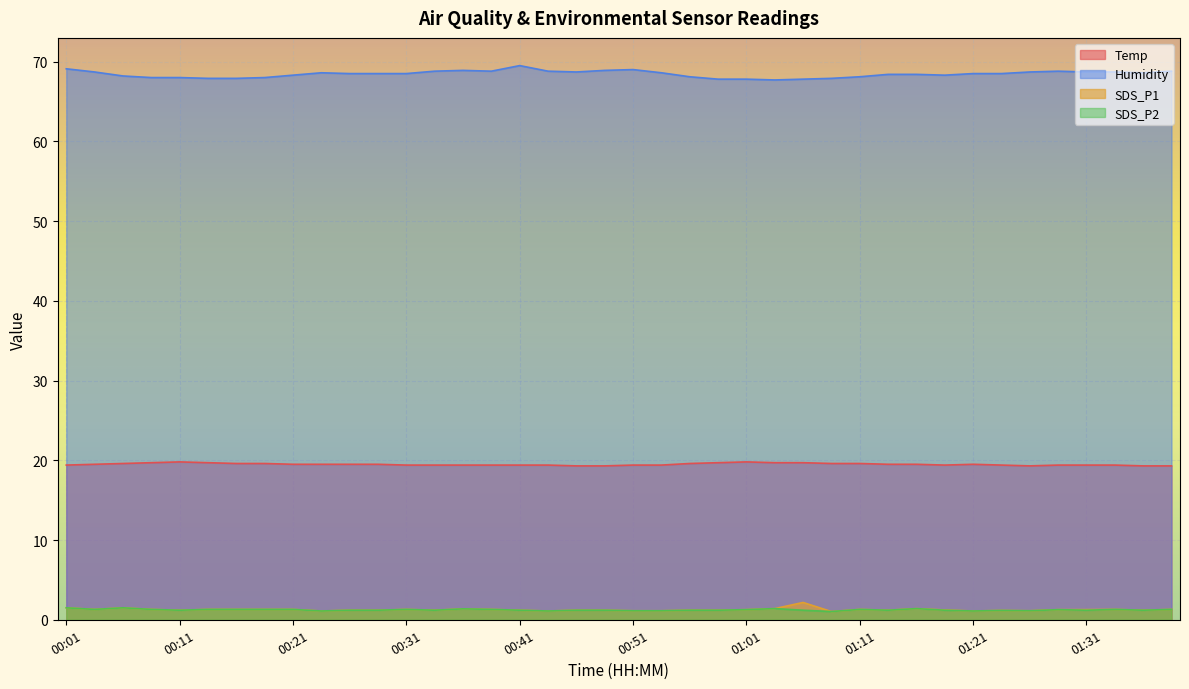

True or false: Humidity and Temp cross at least once.

False